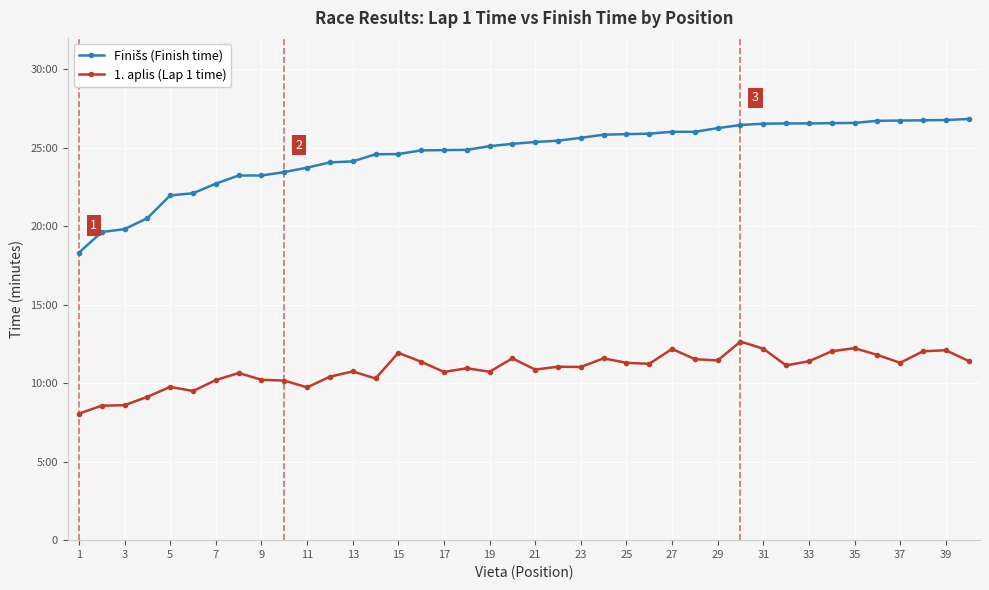

Is this an area chart (filled region under the line)?

No